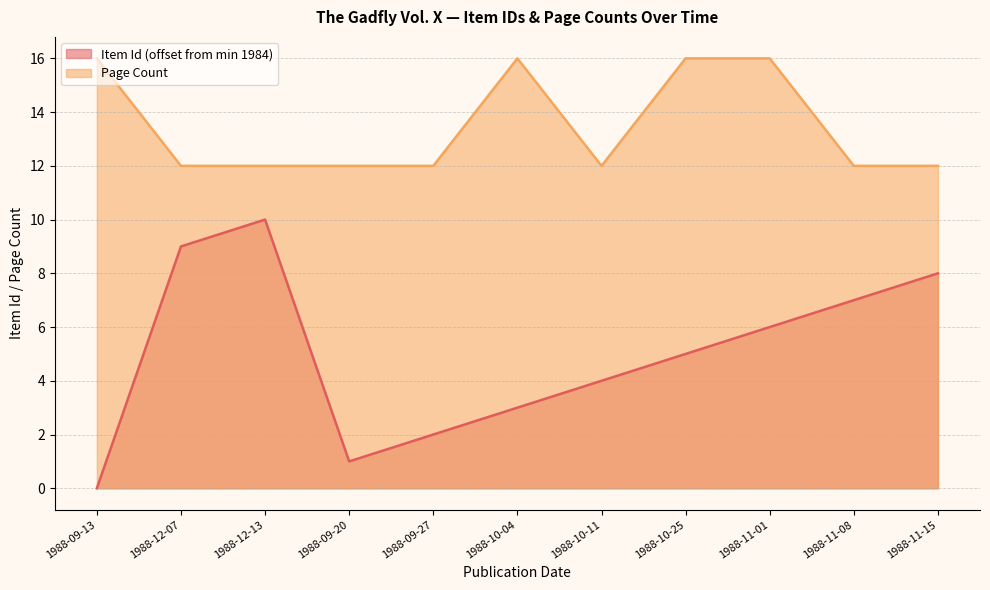

What is the value of the 8th point from the left?

5